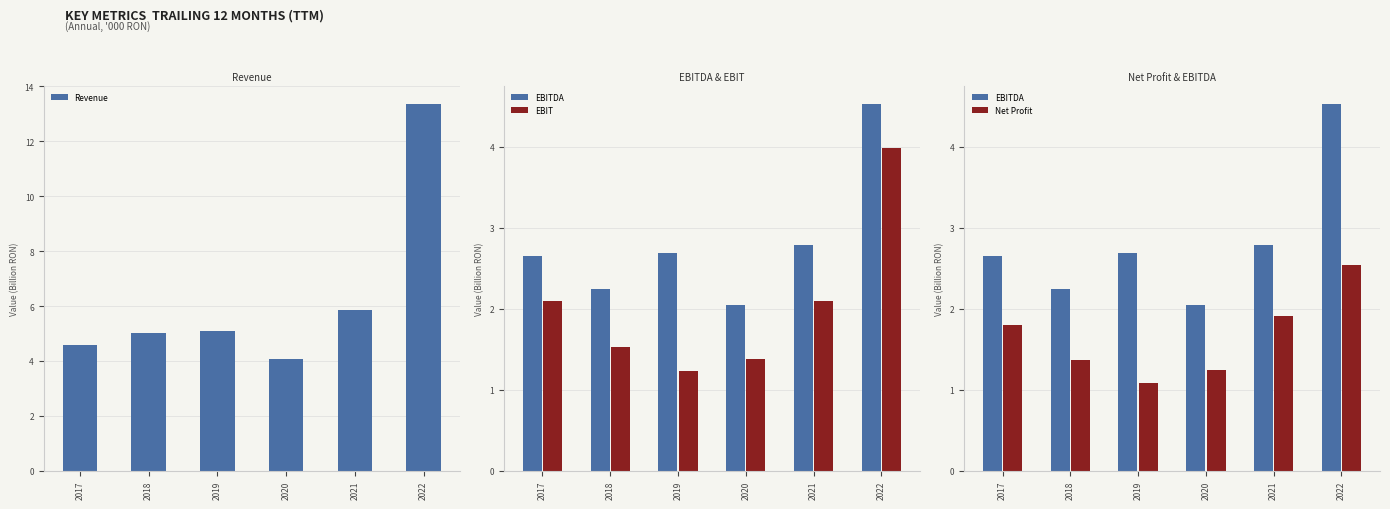

What is the average value of the Revenue series?

6.3